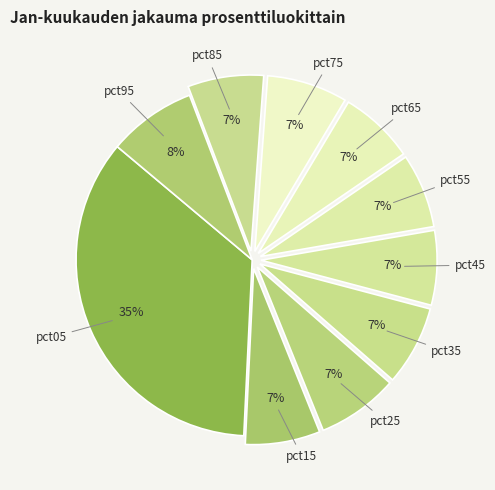

Rank the categories by value from lowest to highest.

pct55, pct45, pct15, pct65, pct85, pct35, pct75, pct25, pct95, pct05